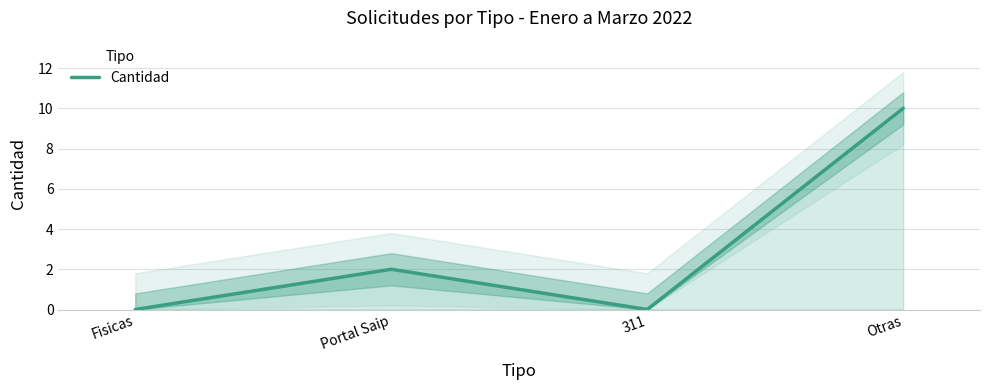

What is the greatest value displayed?

10